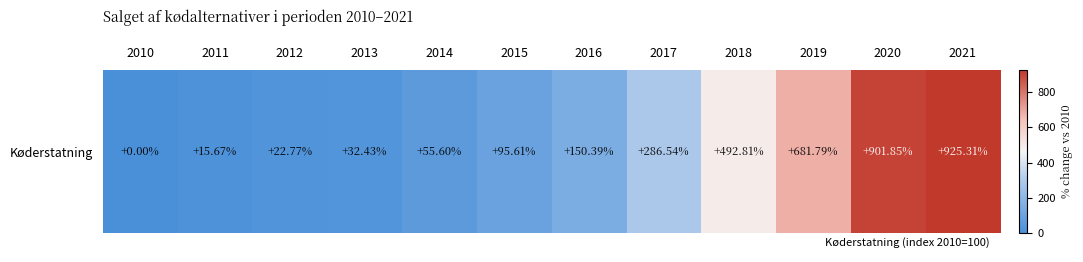

Where does the data first go above 150?

2016